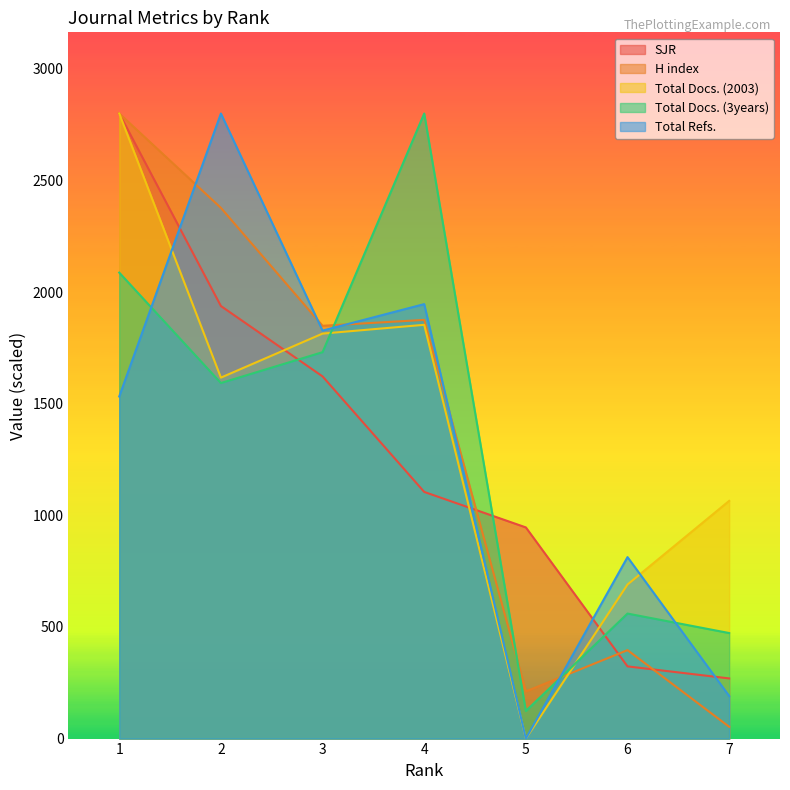

True or false: Total Docs. (3years) and H index intersect in this chart.

True